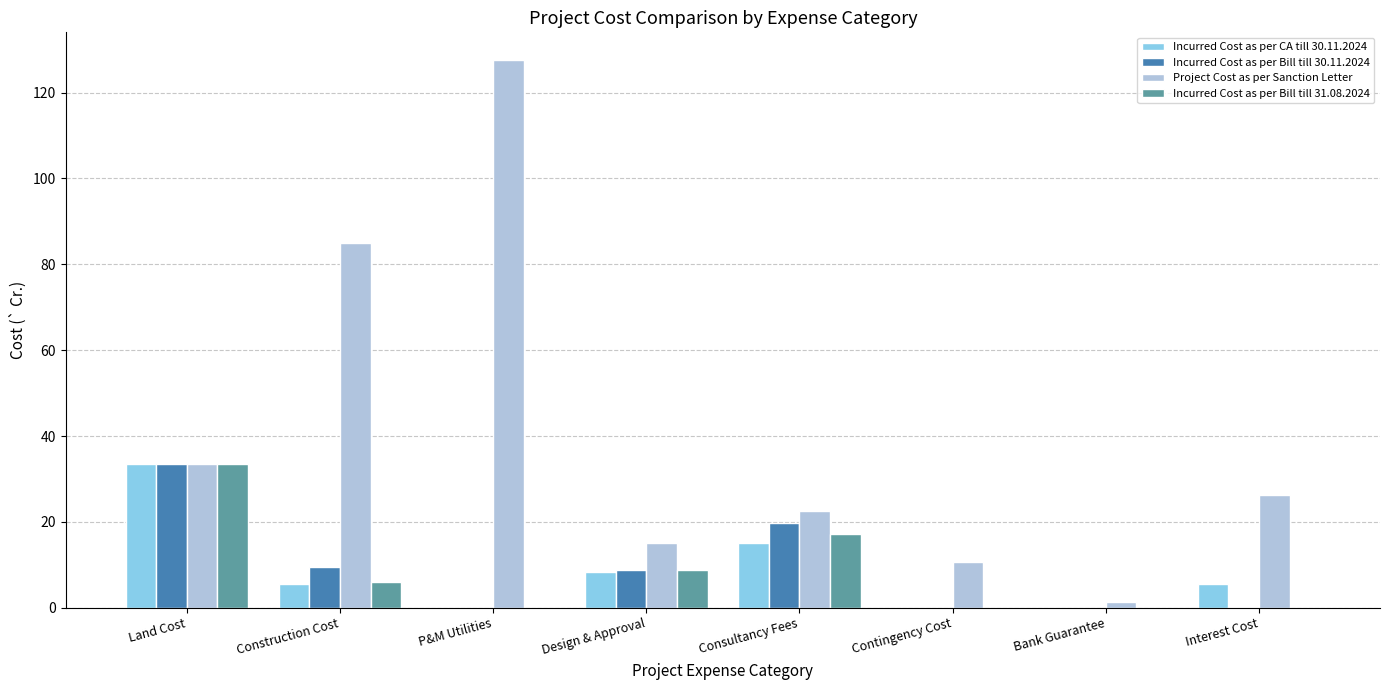

What is the average value of the Incurred Cost as per Bill till 30.11.2024 series?

8.9